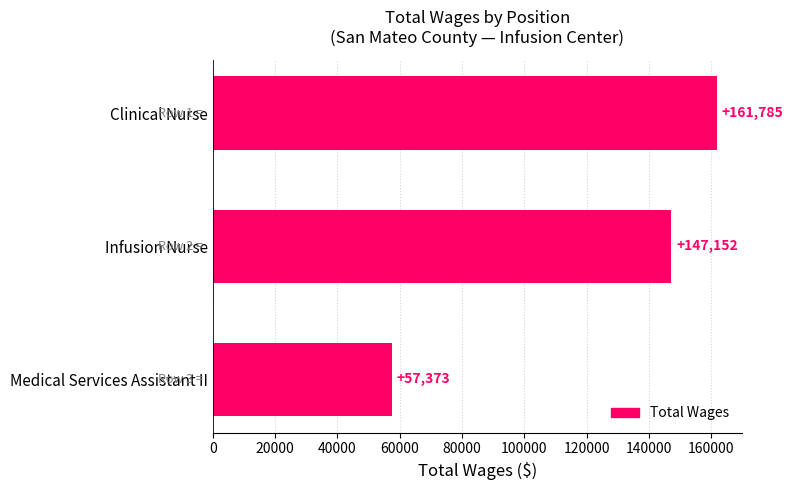

List the labels in order of value, smallest first.

Medical Services Assistant II, Infusion Nurse, Clinical Nurse